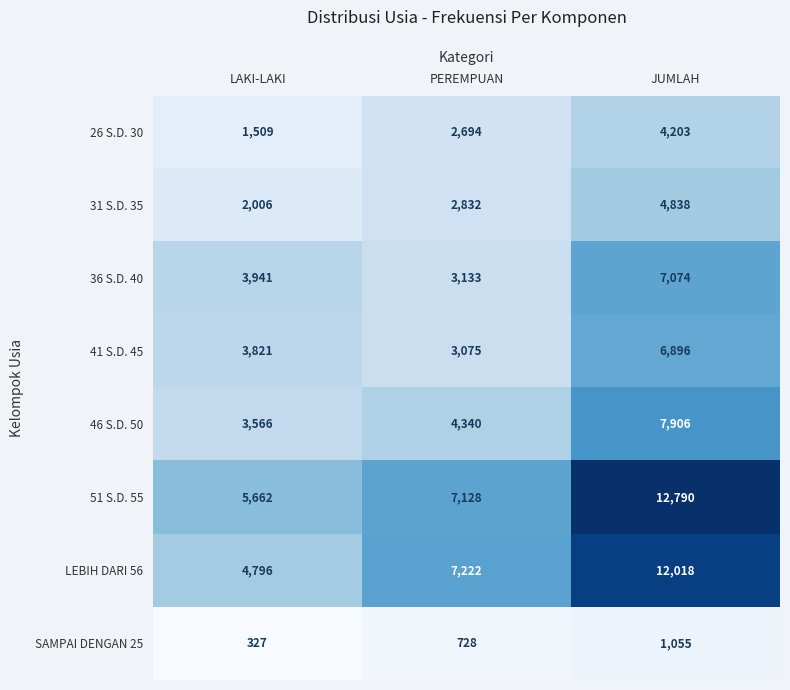

What is the average value of the LEBIH DARI 56 series?

8012